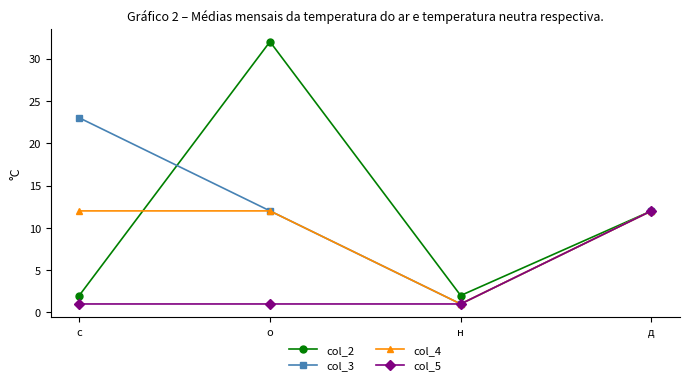

What are all the series names shown in the legend?

col_2, col_3, col_4, col_5